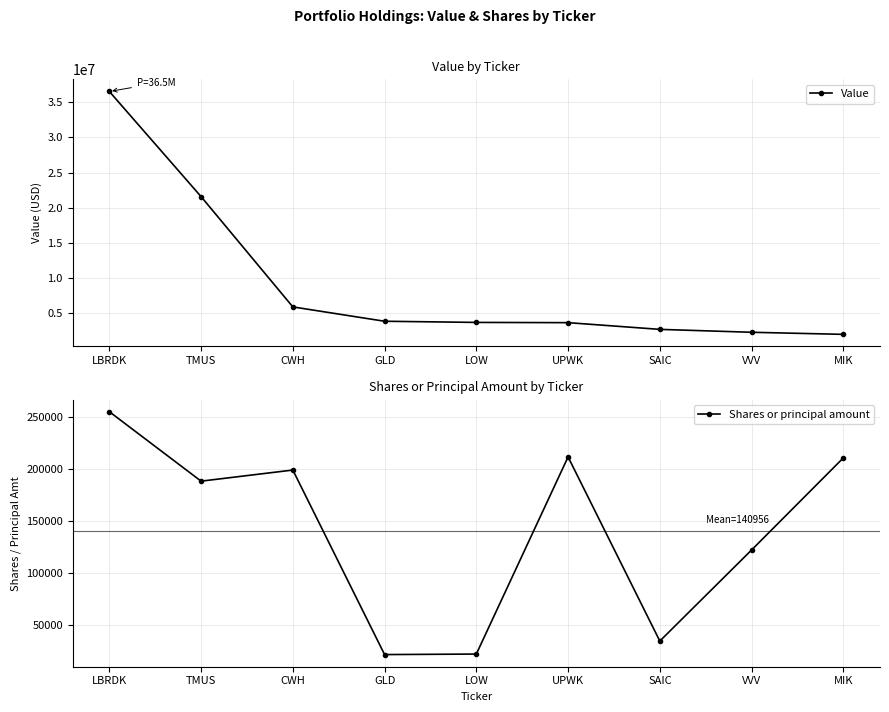

True or false: Value and Shares or principal amount cross at least once.

False